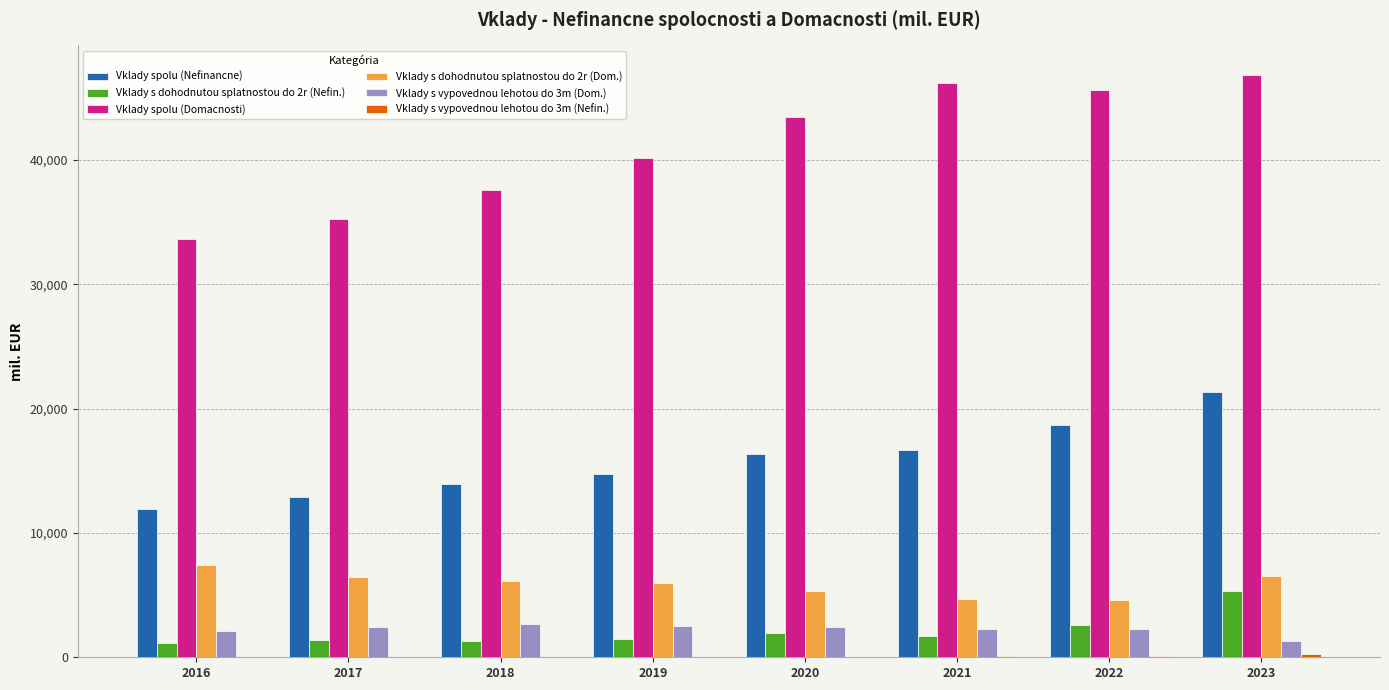

At which category is the sum across all series the highest?

2023